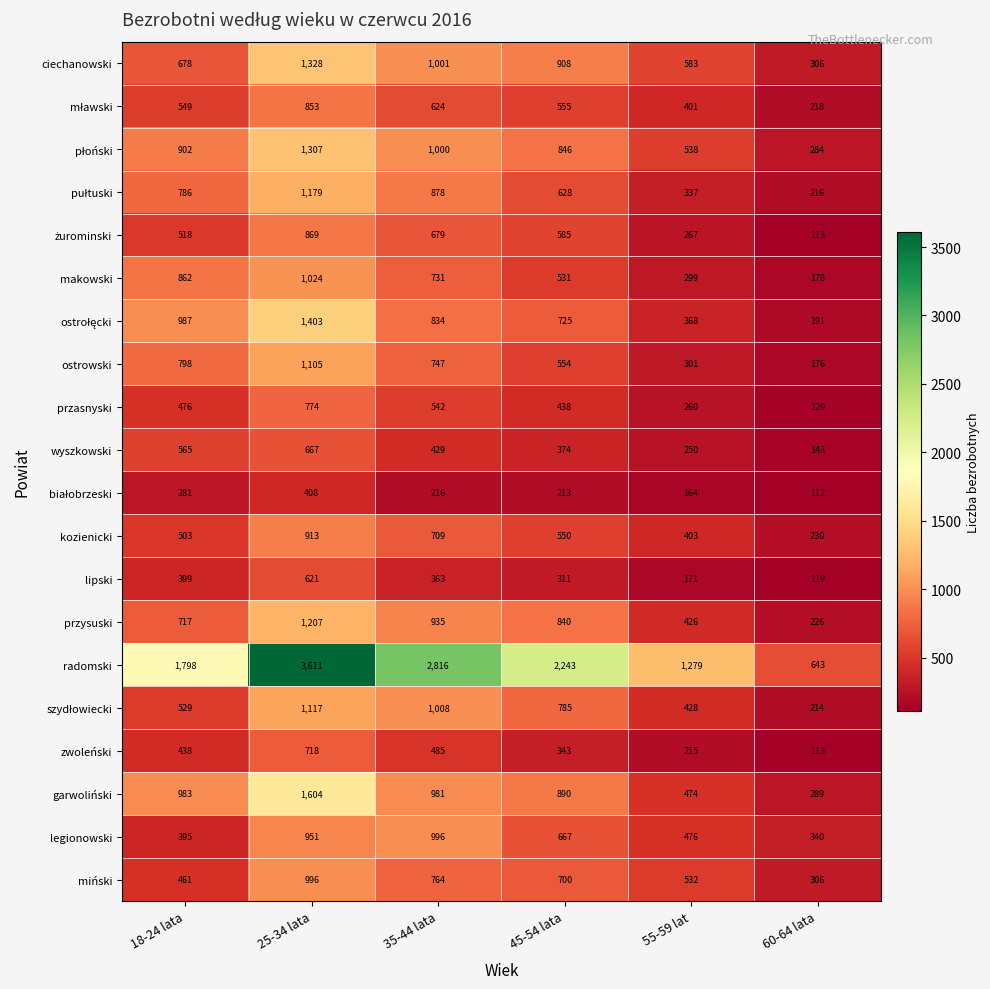

True or false: garwoliński has a value of 152 at 60-64 lata.

False